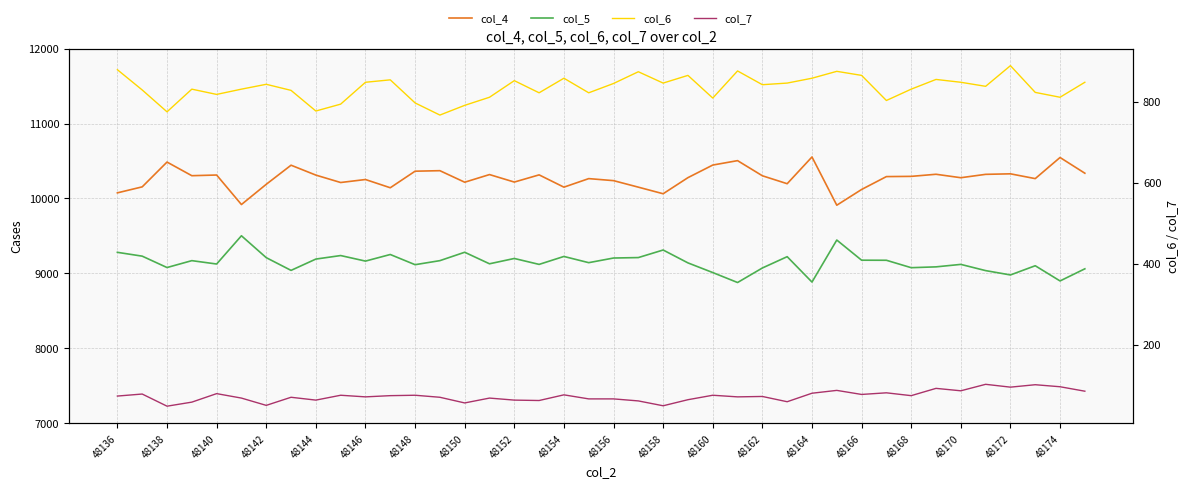

What are all the series names shown in the legend?

col_4, col_5, col_6, col_7